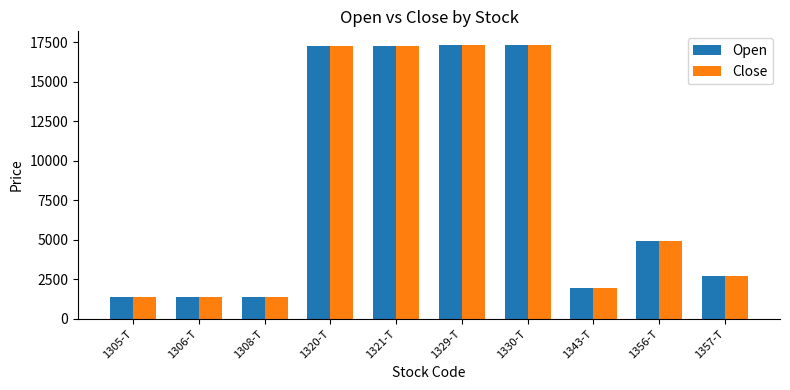

True or false: Close has a value of 1368 at 1308-T.

True